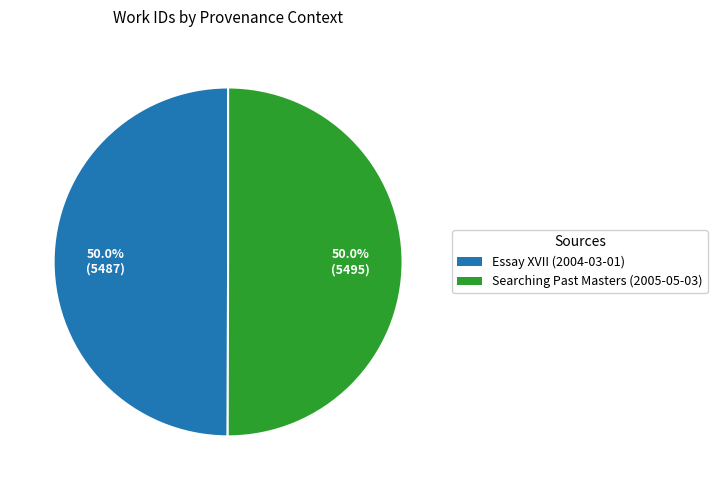

What is the ratio of the value at Searching Past Masters (2005-05-03) to the value at Essay XVII (2004-03-01)?

1.0